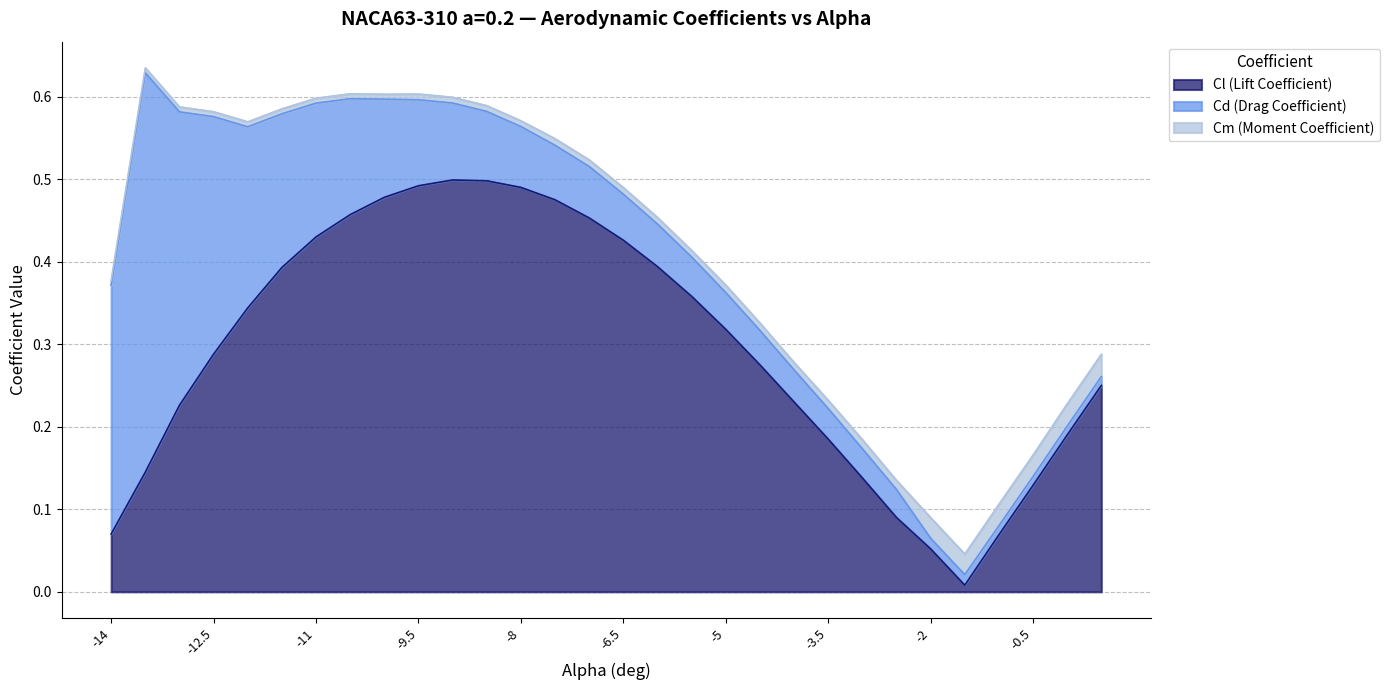

What is the greatest value displayed?

0.5